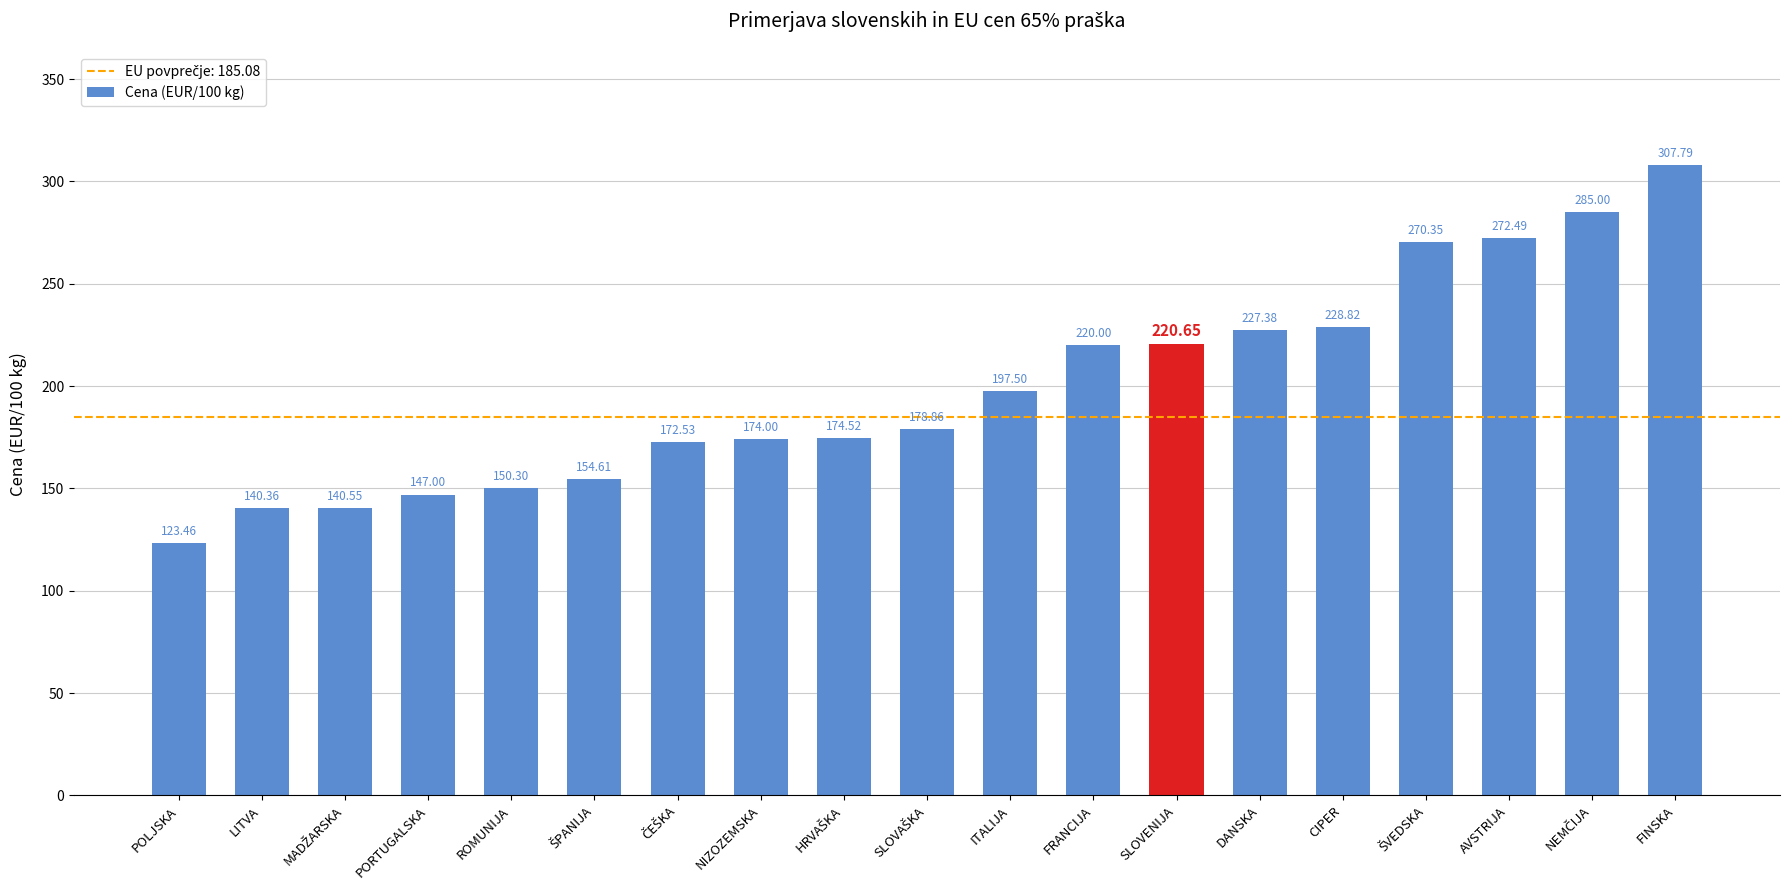

What is the sum of all values?

3786.2